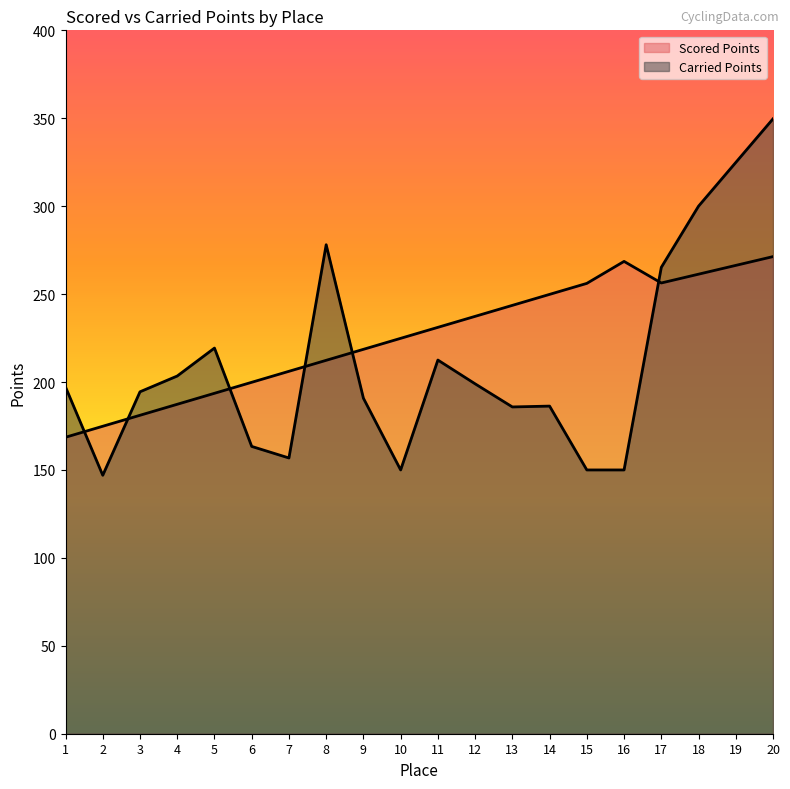

At which label does Carried Points first exceed 197?

1